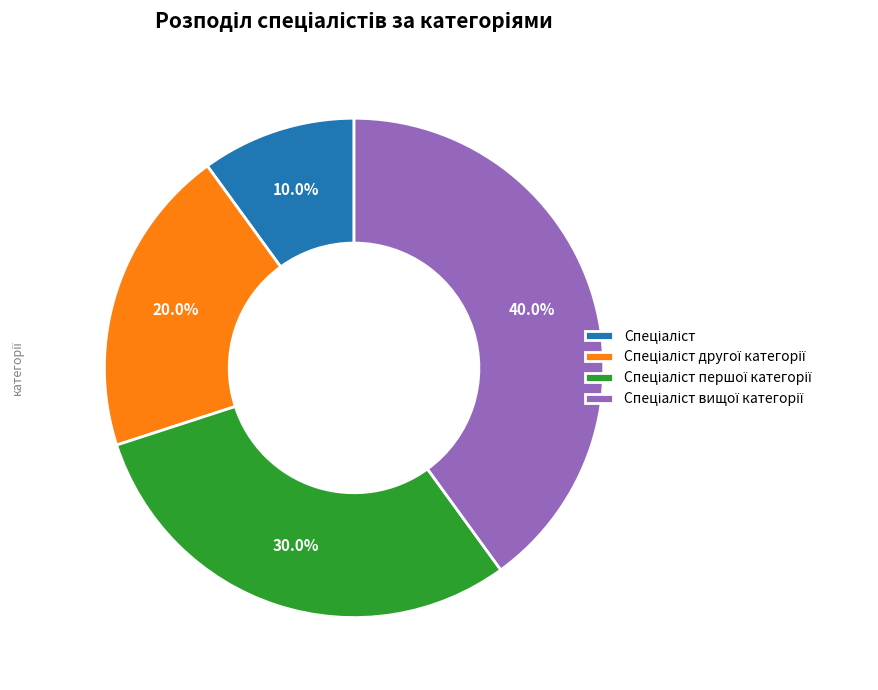

Count the number of slices in the pie.

4